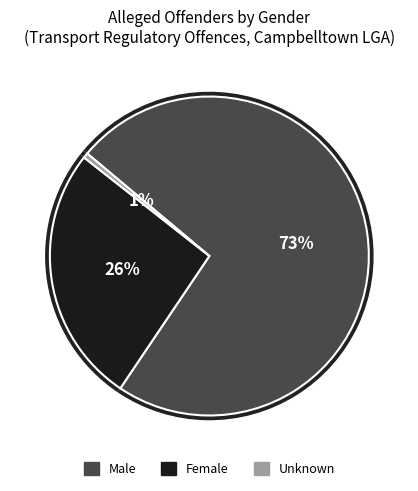

Count the number of slices in the pie.

3